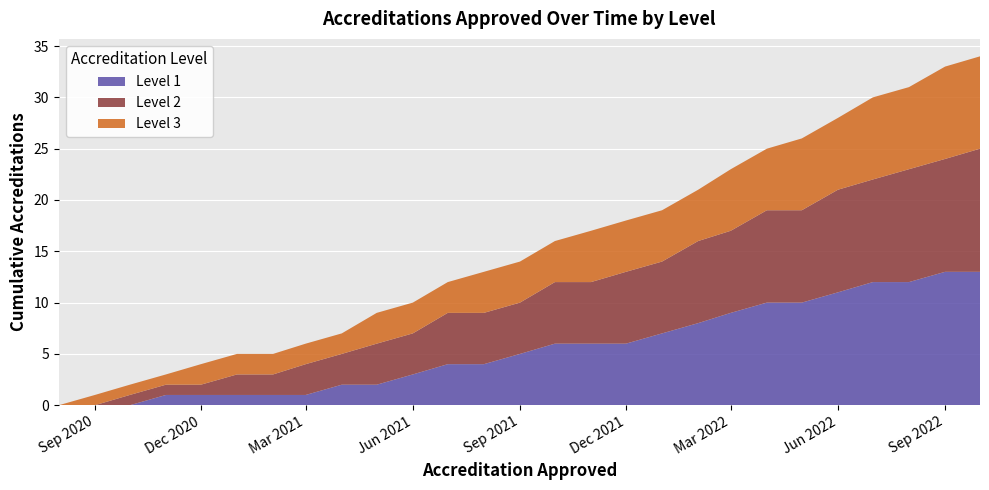

Reading left to right, transcribe all the data shown in this chart.

Level 1: 0	0	0	1	1	1	1	1	2	2	3	4	4	5	6	6	6	7	8	9	10	10	11	12	12	13	13
Level 2: 0	0	1	1	1	2	2	3	3	4	4	5	5	5	6	6	7	7	8	8	9	9	10	10	11	11	12
Level 3: 0	1	1	1	2	2	2	2	2	3	3	3	4	4	4	5	5	5	5	6	6	7	7	8	8	9	9